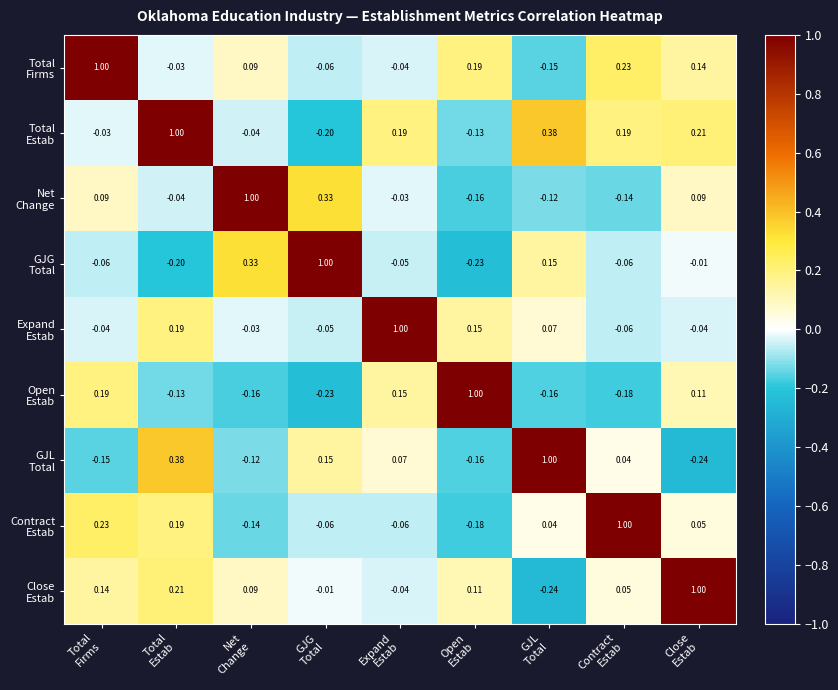

Rank the series by their maximum value, from highest to lowest.

Total Firms, Net Change, GJG Total, Expand Estab, Open Estab, GJL Total, Close Estab, Contract Estab, Total Estab